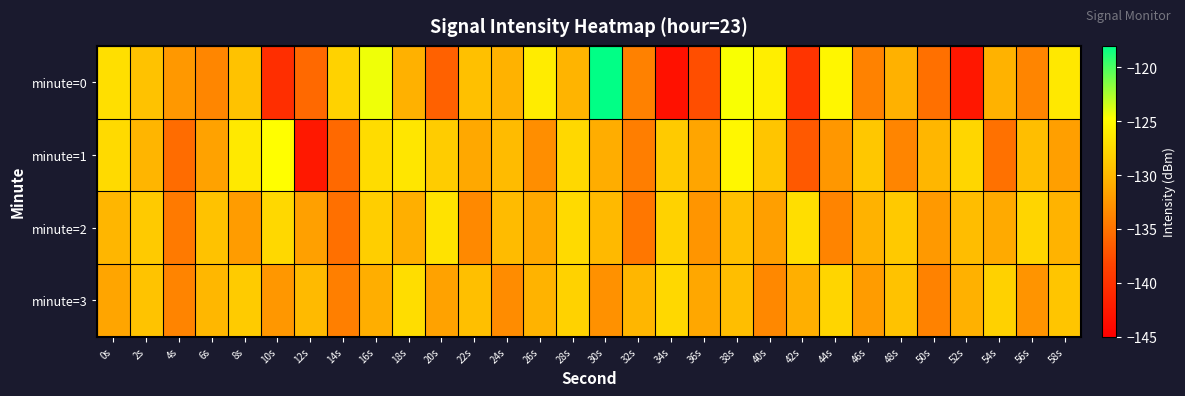

Reading left to right, what are all the values shown in this chart?

minute=0: 0s=-127.1	2s=-129.3	4s=-132.4	6s=-133.6	8s=-129.3	10s=-140.4	12s=-135.7	14s=-128.1	16s=-124.3	18s=-130.6	20s=-136.2	22s=-129.5	24s=-130.5	26s=-126.1	28s=-130.4	30s=-118.1	32s=-134.0	34s=-143.3	36s=-137.6	38s=-124.6	40s=-126.0	42s=-139.8	44s=-125.4	46s=-133.9	48s=-130.6	50s=-135.2	52s=-142.7	54s=-130.5	56s=-133.7	58s=-126.5
minute=1: 0s=-127.5	2s=-130.3	4s=-135.5	6s=-131.7	8s=-126.4	10s=-124.8	12s=-142.6	14s=-135.7	16s=-127.4	18s=-126.6	20s=-128.5	22s=-131.2	24s=-129.8	26s=-133.1	28s=-127.6	30s=-130.9	32s=-134.2	34s=-128.7	36s=-131.5	38s=-125.3	40s=-129.1	42s=-136.8	44s=-132.4	46s=-128.9	48s=-133.7	50s=-130.2	52s=-127.8	54s=-135.1	56s=-129.6	58s=-131.9
minute=2: 0s=-130.2	2s=-128.7	4s=-134.5	6s=-129.3	8s=-132.1	10s=-127.6	12s=-131.8	14s=-135.2	16s=-128.4	18s=-130.7	20s=-126.9	22s=-133.4	24s=-129.8	26s=-131.2	28s=-127.5	30s=-130.0	32s=-134.7	34s=-128.1	36s=-132.6	38s=-129.4	40s=-131.9	42s=-127.2	44s=-133.8	46s=-130.5	48s=-128.8	50s=-132.3	52s=-129.7	54s=-131.1	56s=-127.9	58s=-130.4
minute=3: 0s=-131.5	2s=-129.2	4s=-133.8	6s=-130.1	8s=-128.6	10s=-132.4	12s=-129.9	14s=-134.1	16s=-130.8	18s=-127.3	20s=-131.7	22s=-129.5	24s=-133.2	26s=-130.4	28s=-128.1	30s=-132.9	32s=-130.2	34s=-127.7	36s=-131.3	38s=-129.6	40s=-133.5	42s=-130.7	44s=-127.9	46s=-132.1	48s=-129.3	50s=-133.9	52s=-130.6	54s=-128.2	56s=-132.7	58s=-129.1